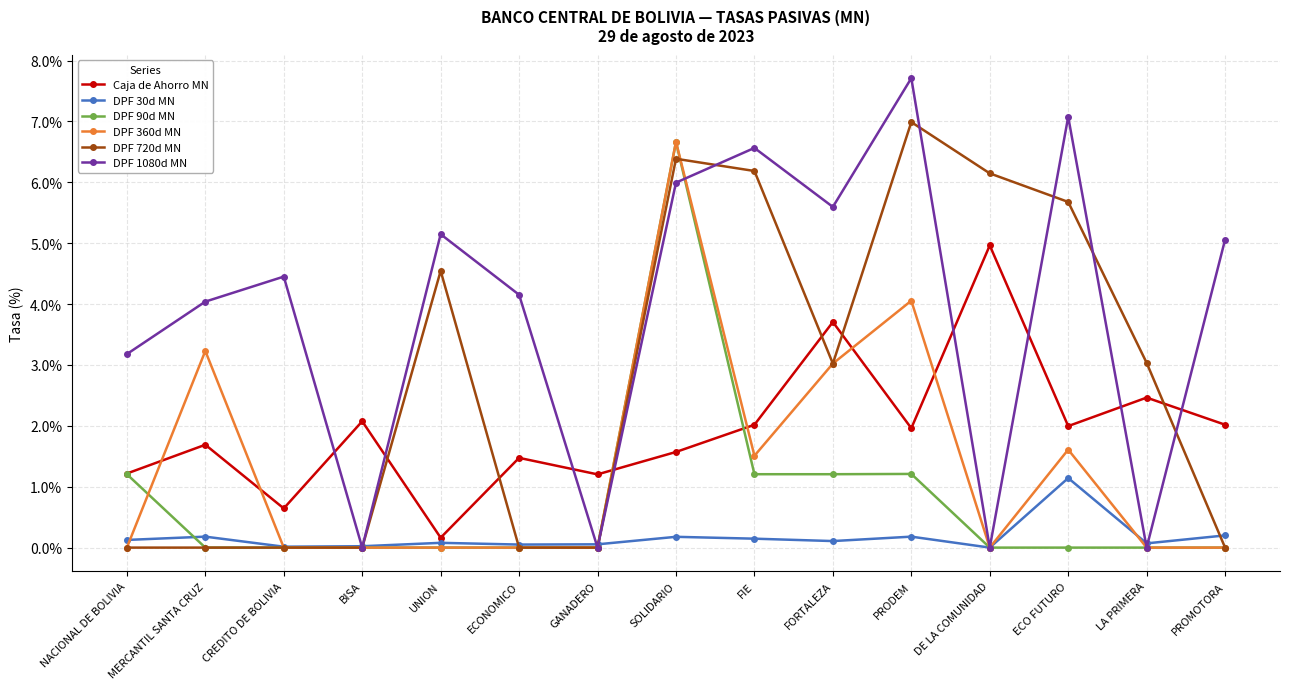

What is the difference between the DPF 1080d MN values at FORTALEZA and SOLIDARIO?

0.4